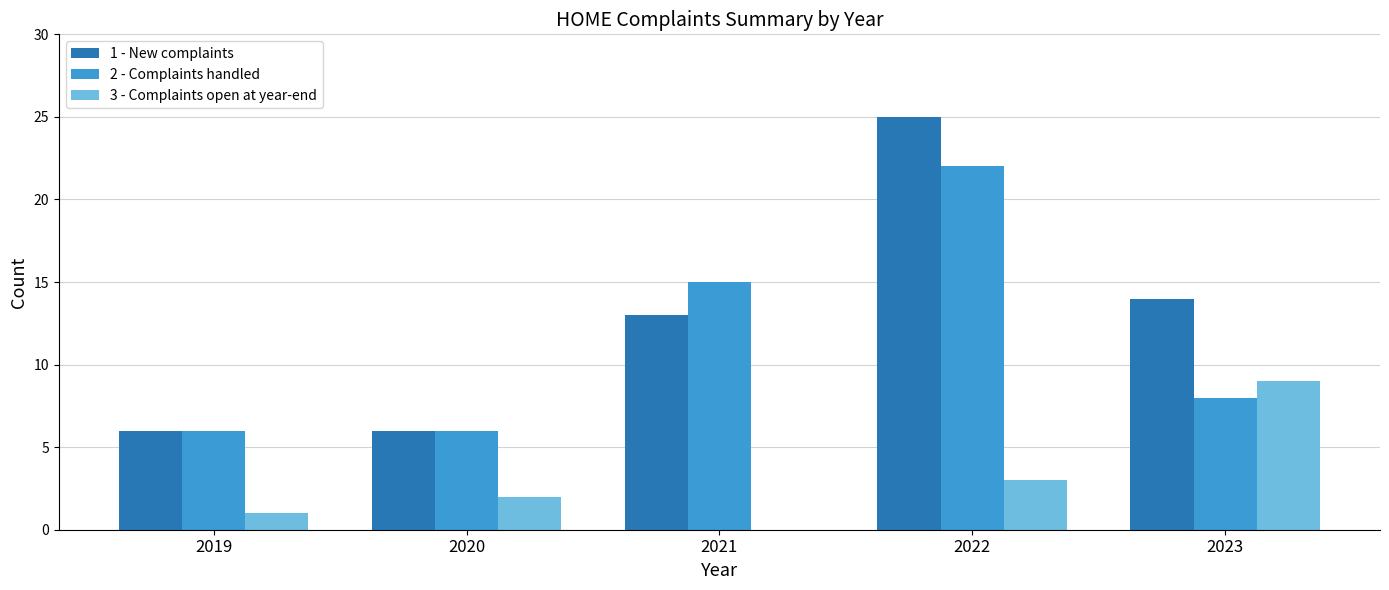

Which label corresponds to the largest value in the chart?

2022